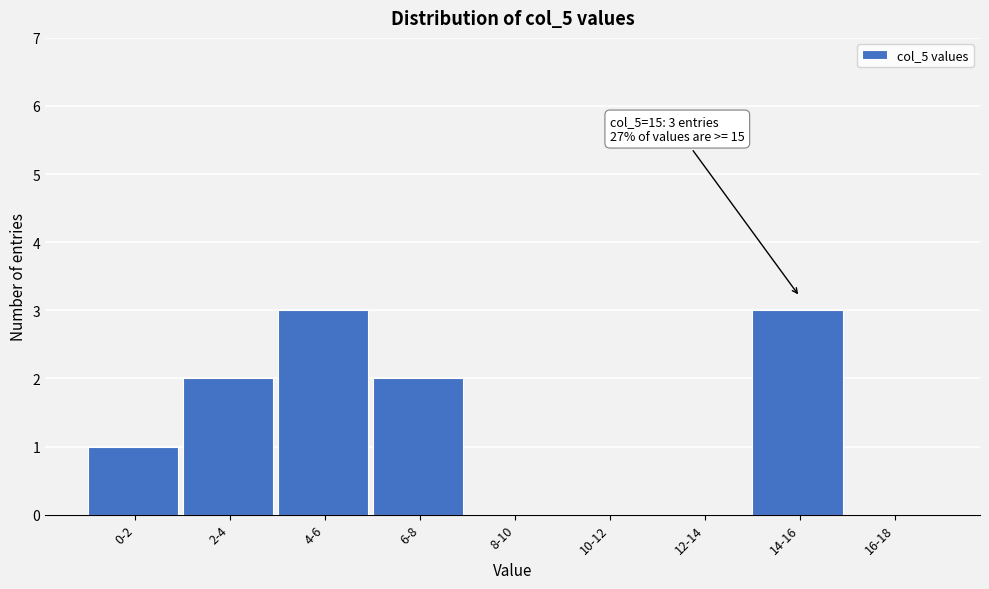

Reading left to right, list all the values displayed in this chart.

0-2=1	2-4=2	4-6=3	6-8=2	8-10=0	10-12=0	12-14=0	14-16=3	16-18=0